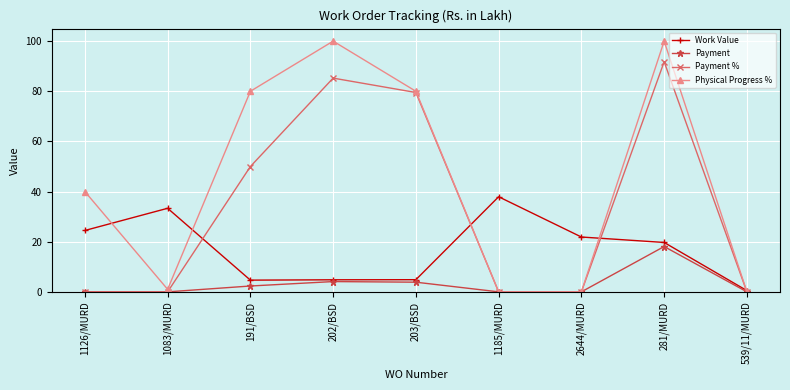

Rank the series by their maximum value, from lowest to highest.

Payment, Work Value, Payment %, Physical Progress %